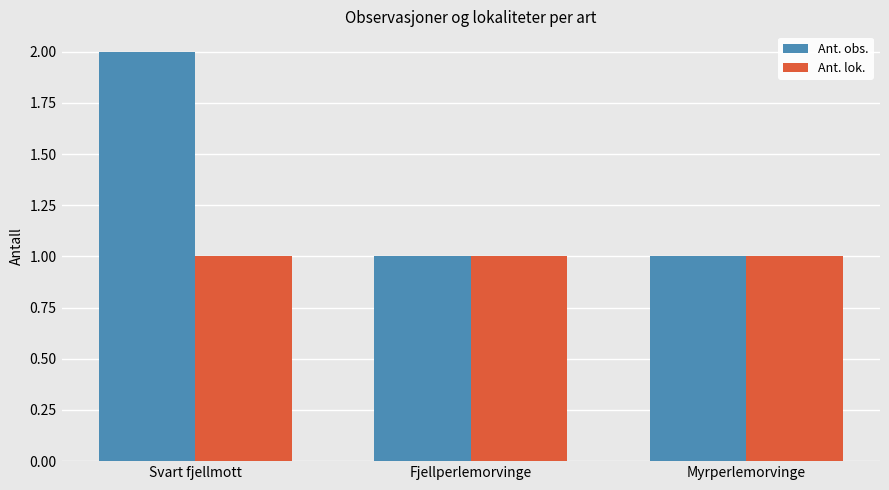

What position from the left is Fjellperlemorvinge?

2